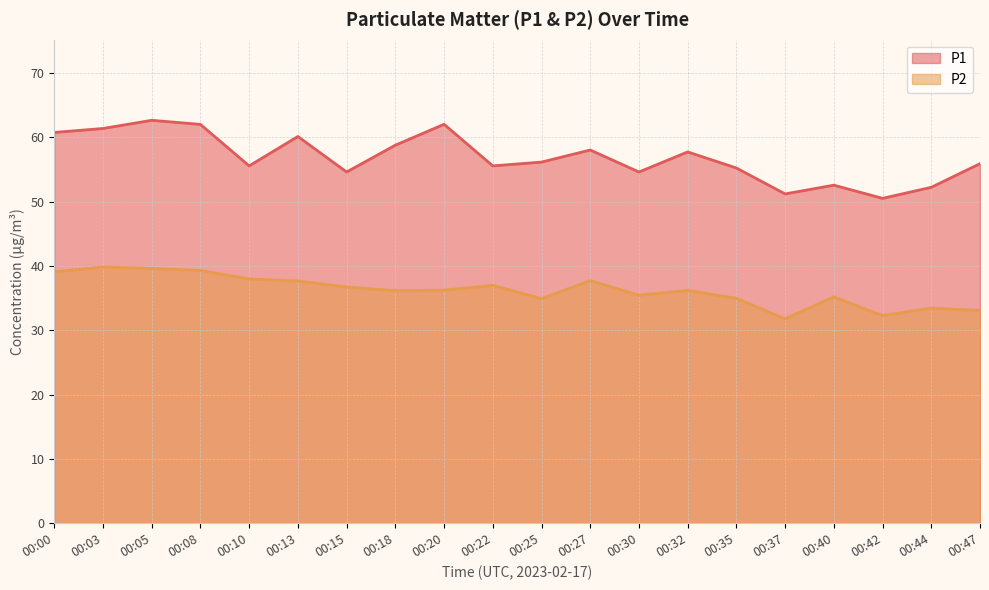

True or false: P1 and P2 intersect in this chart.

False